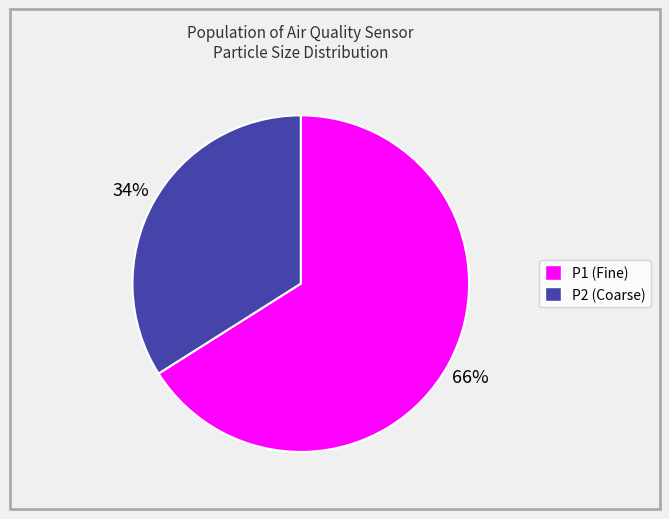

Does any single category account for the majority?

Yes